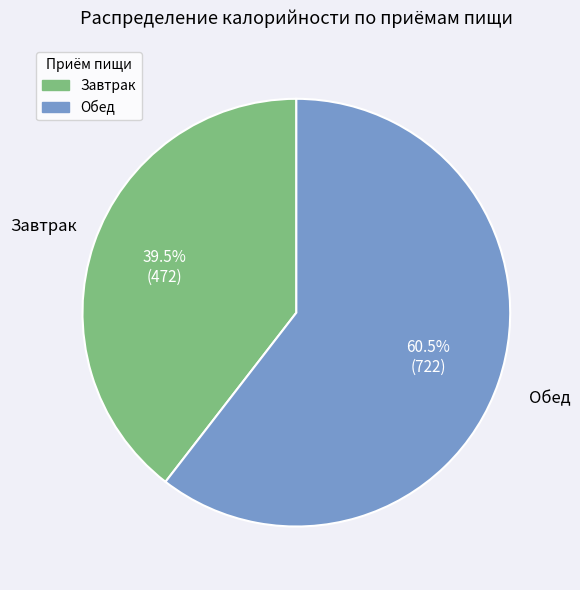

Is Обед the majority of the pie?

Yes